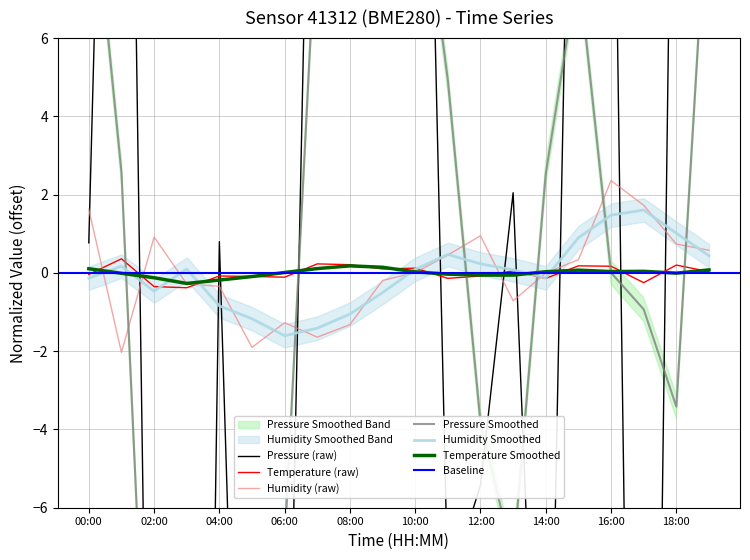

What is the lowest value of the temperature series?

-0.4